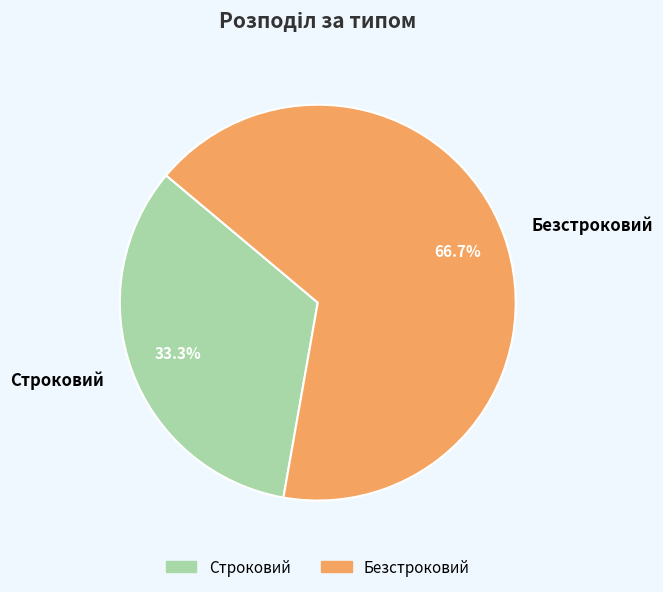

Is it true that Строковий is 19% of the pie?

False